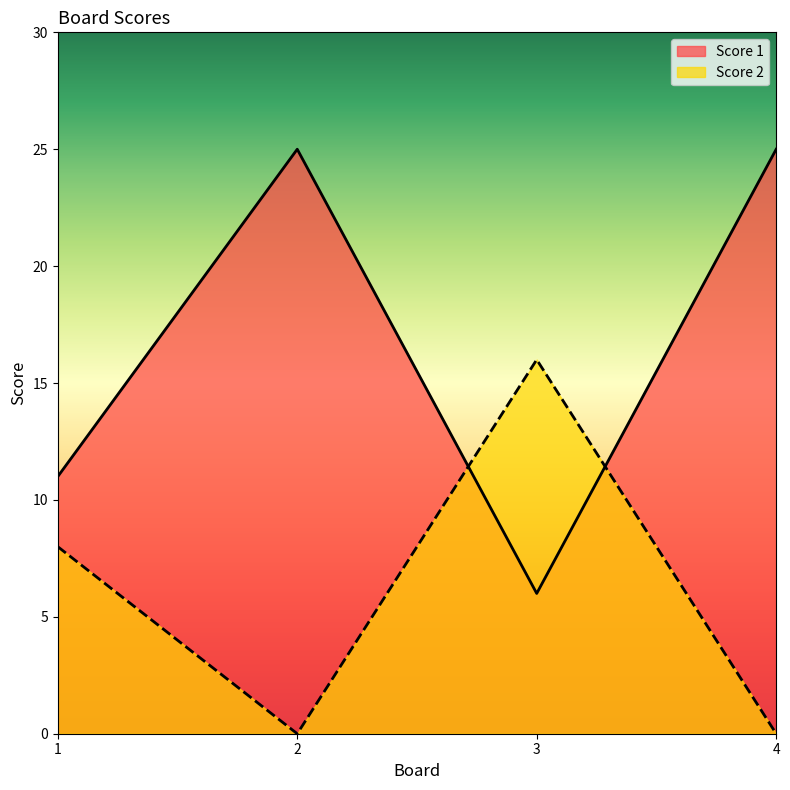

How many intersections are there between Score 1 and Score 2?

2